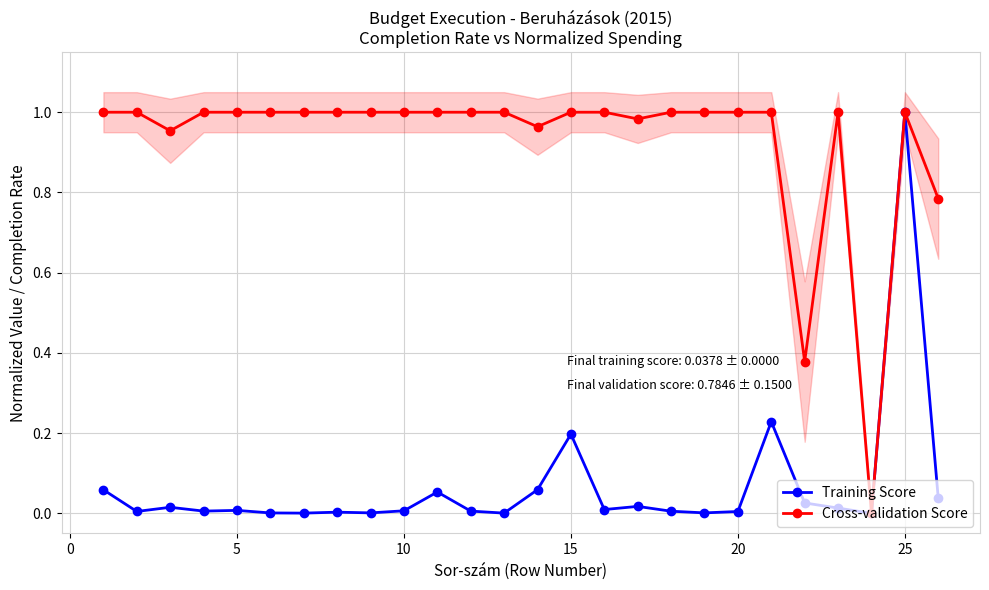

True or false: Training Score has more than 2 interior local peaks.

True